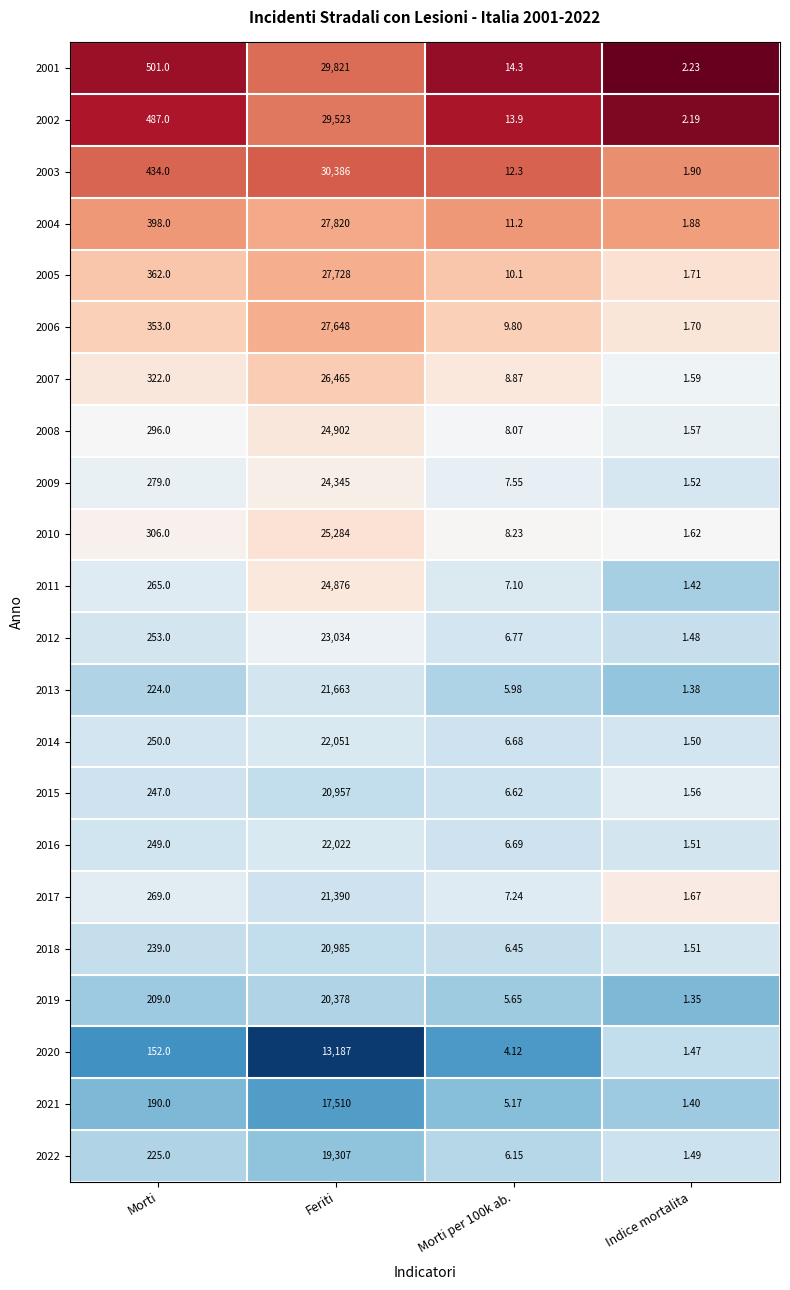

Which category has the lowest value across all series?

Indice mortalita